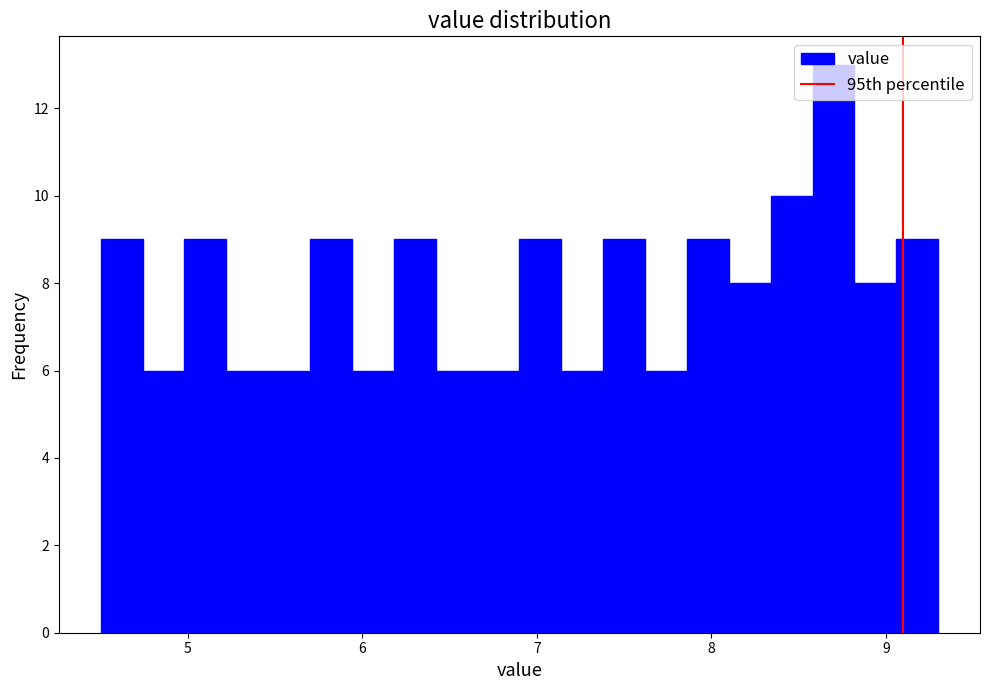

Around what value on the x-axis is the tallest bar? Give the approximate position of its centre, as read against the axis.

8.7